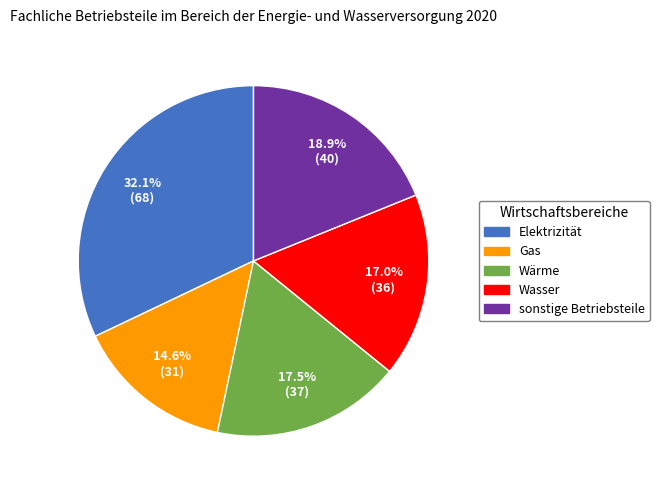

How much of the chart is everything except Gas?

85.4%